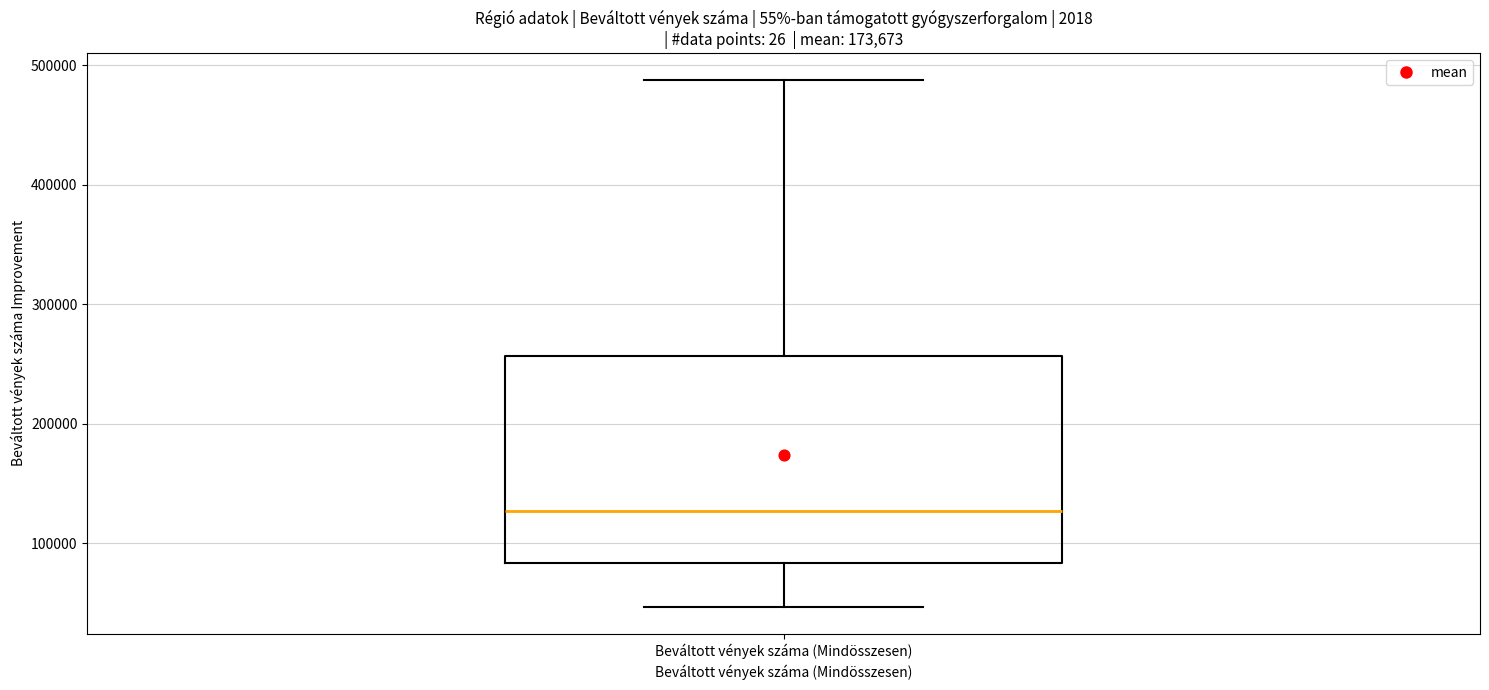

Read this box plot against the y-axis: the position of the median line, the range covered by the box, and the ends of both whiskers. The values are not printed on the chart, so give them approximately, as read against the axis.

median 130000, box 80000 to 260000, whiskers 50000 to 490000